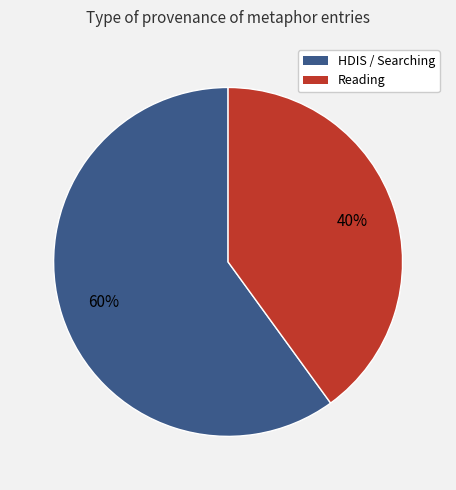

Which has a higher value, HDIS / Searching or Reading?

HDIS / Searching